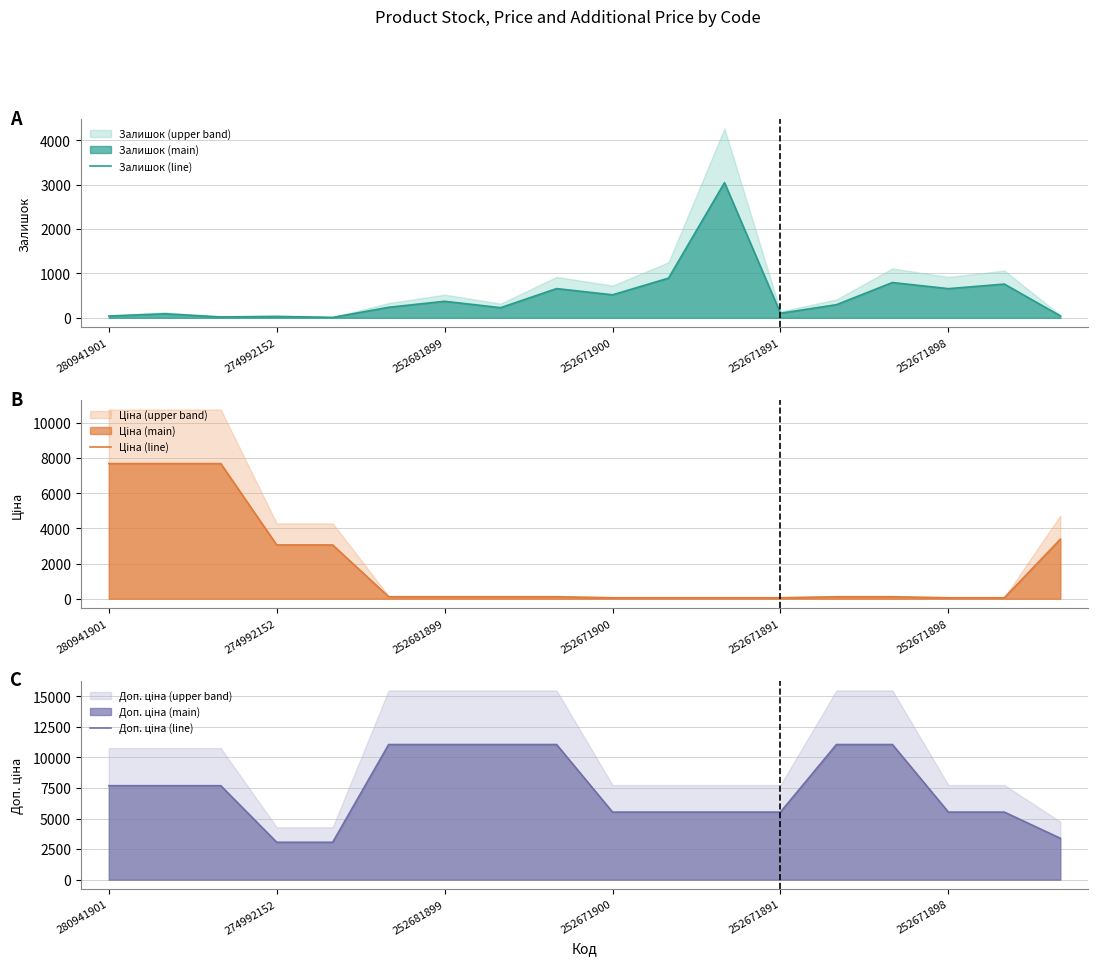

Is it true that Залишок (line) equals 132 at 252671898?

False